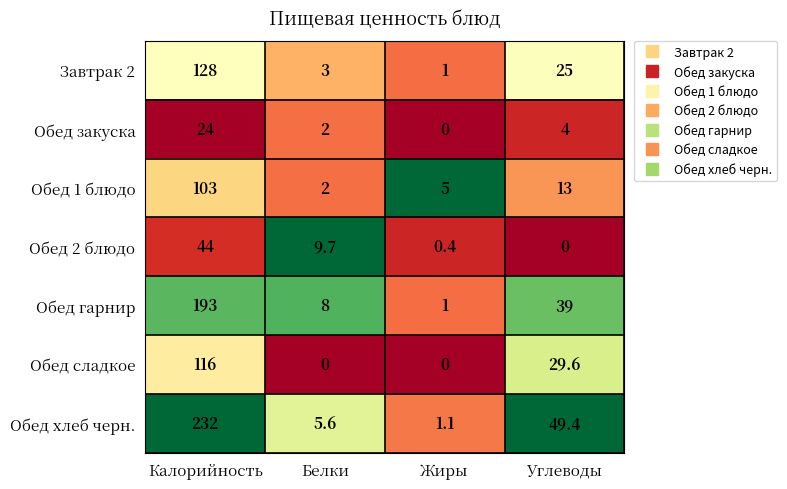

Reading left to right, list all the values displayed in this chart.

Завтрак 2: 128.0	3.0	1.0	25.0
Обед закуска: 24.0	2.0	0.0	4.0
Обед 1 блюдо: 103.0	2.0	5.0	13.0
Обед 2 блюдо: 44.0	9.7	0.4	0.0
Обед гарнир: 193.0	8.0	1.0	39.0
Обед сладкое: 116.0	0.0	0.0	29.6
Обед хлеб черн.: 232.0	5.6	1.1	49.4